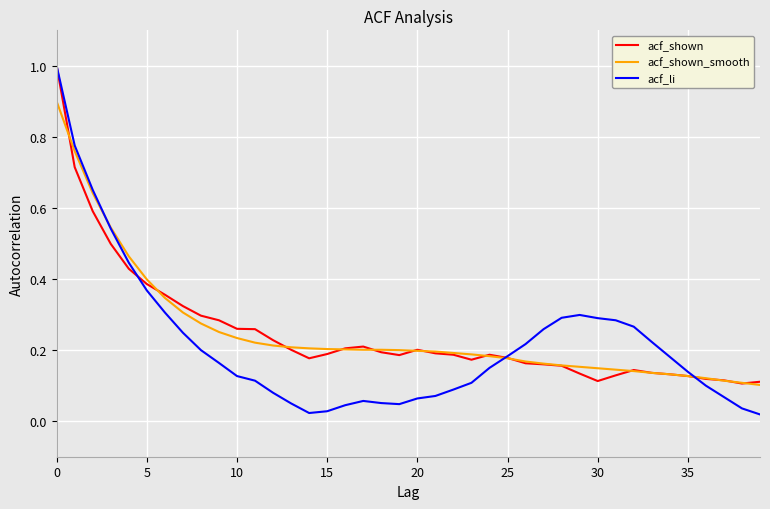

What are all the series names shown in the legend?

acf_shown, acf_shown_smooth, acf_li